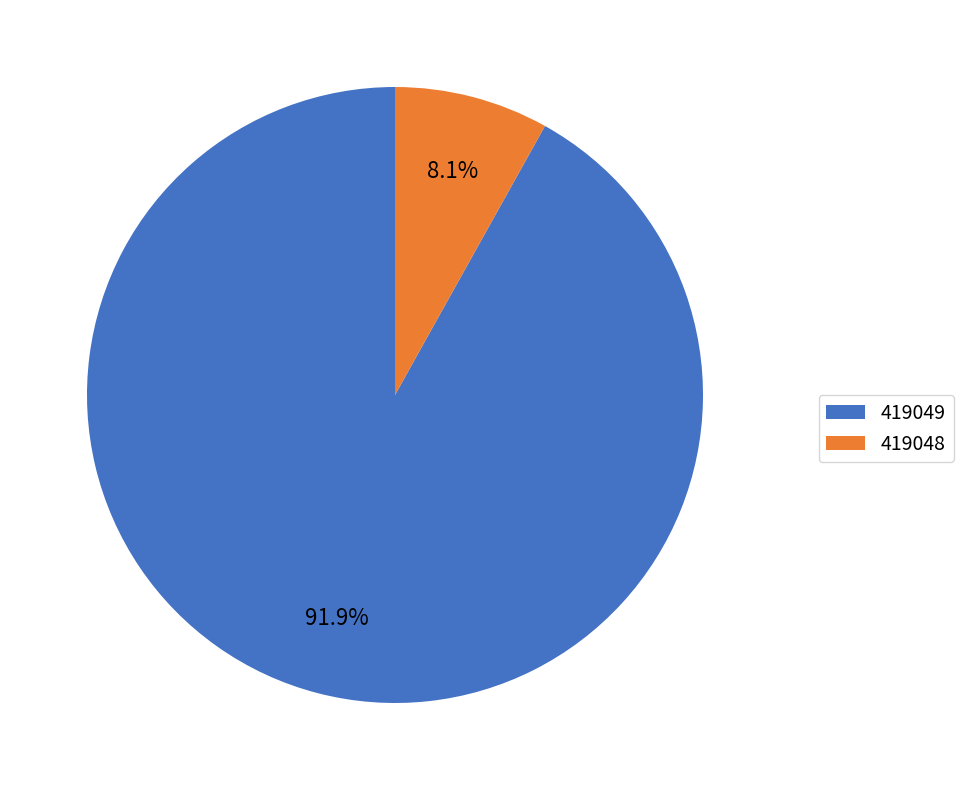

To the nearest percent, what is the difference between the 419049 and 419048 slice percentages?

84%